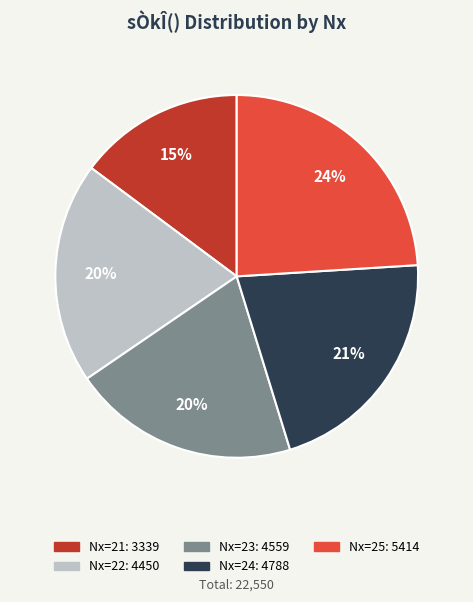

How many slices are in this pie chart?

5